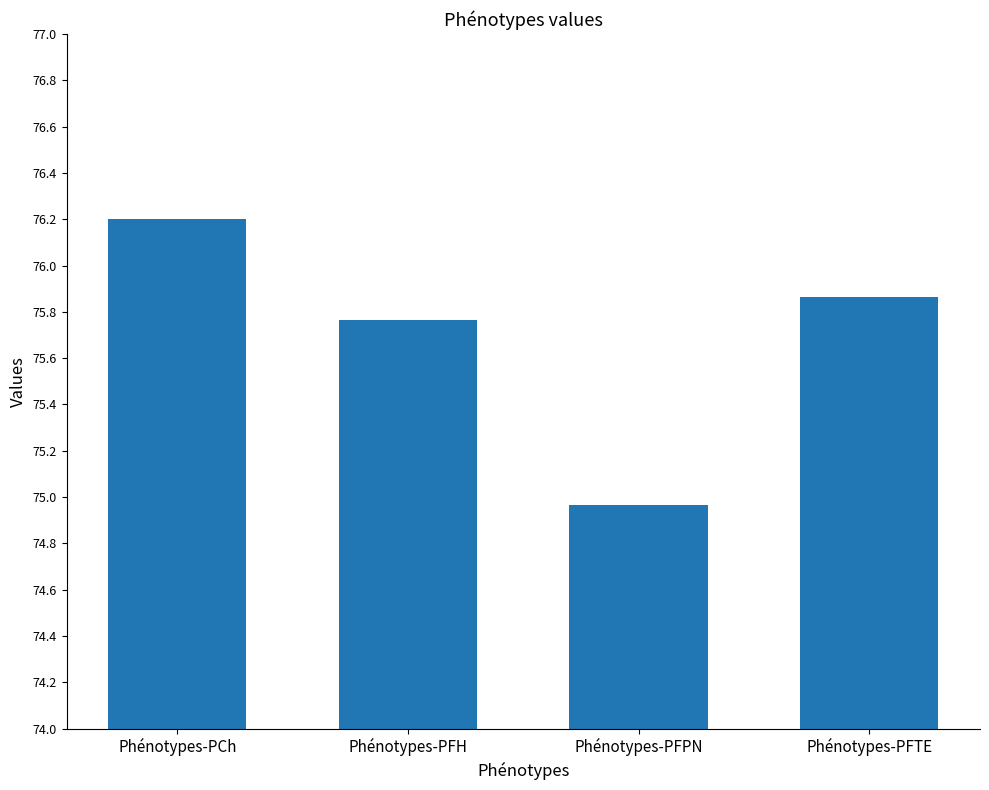

Approximately how many times larger is the value at Phénotypes-PFPN compared to Phénotypes-PCh?

1.0